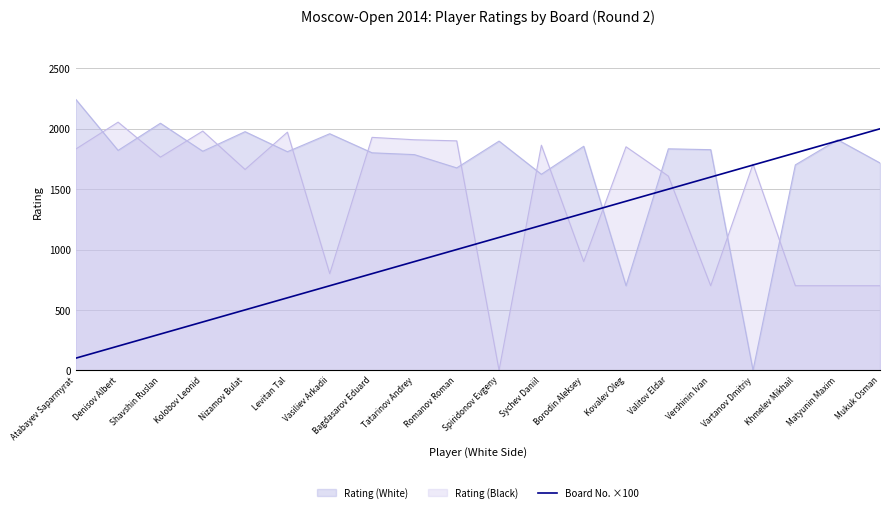

Which series has the widest spread of values?

Rating (White)